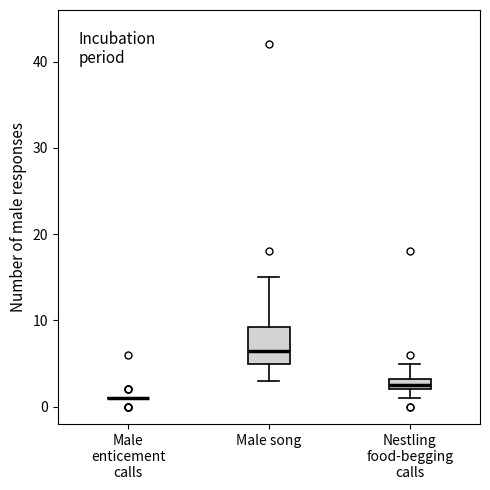

Comparing the boxes themselves (not the whiskers), which one is the tallest?

Male song